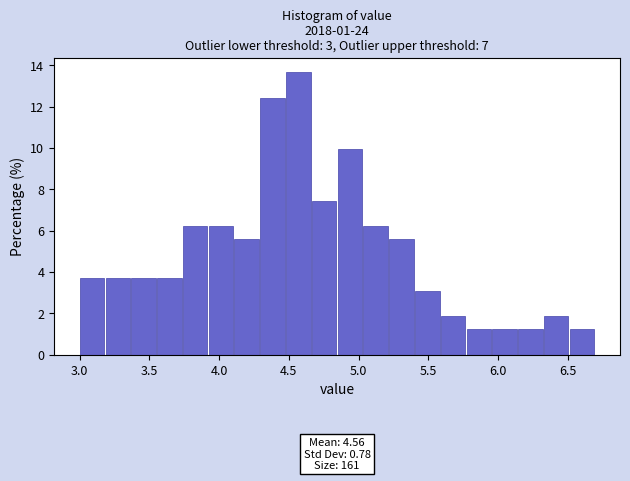

Around what value on the x-axis is the tallest bar? Give the approximate position of its centre, as read against the axis.

4.55